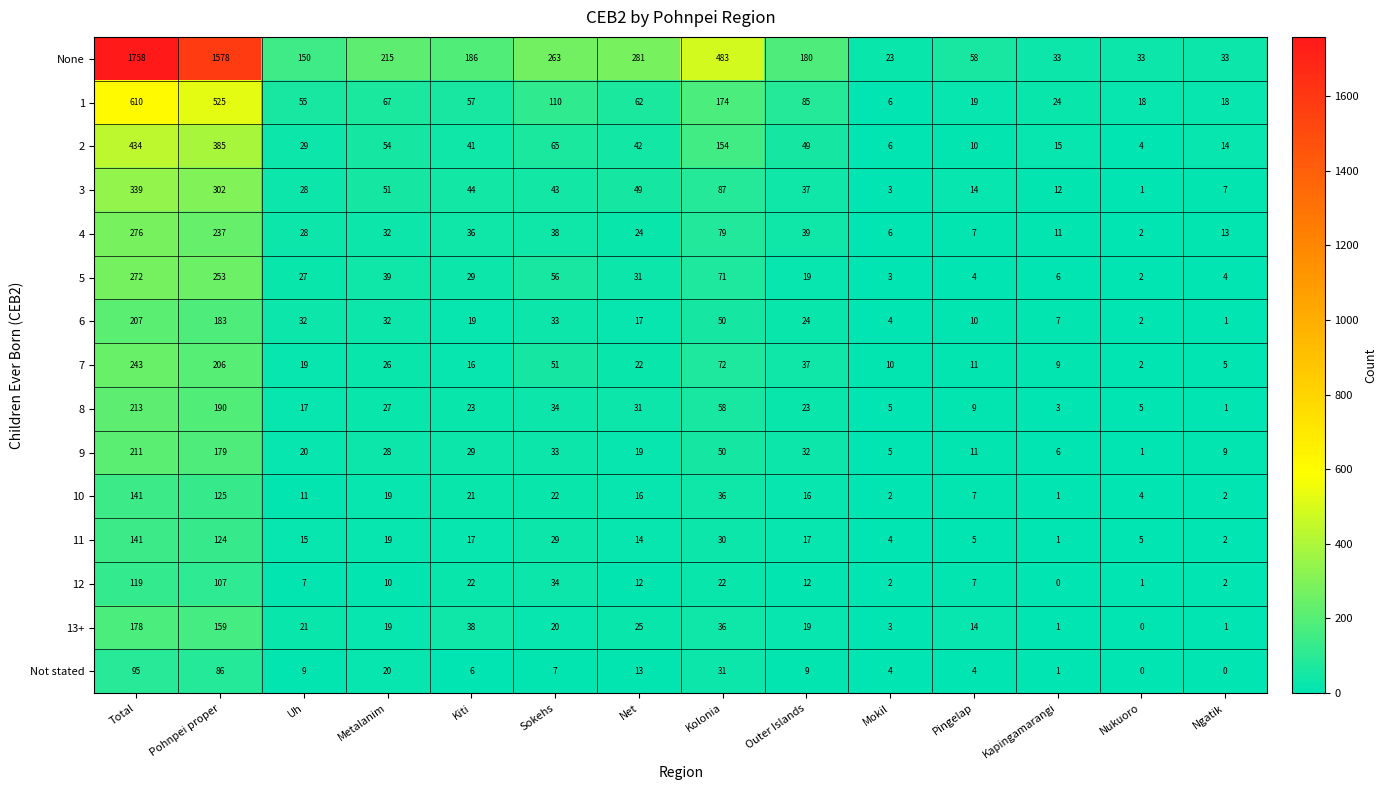

Is it true that 13+ equals 33 at Uh?

False